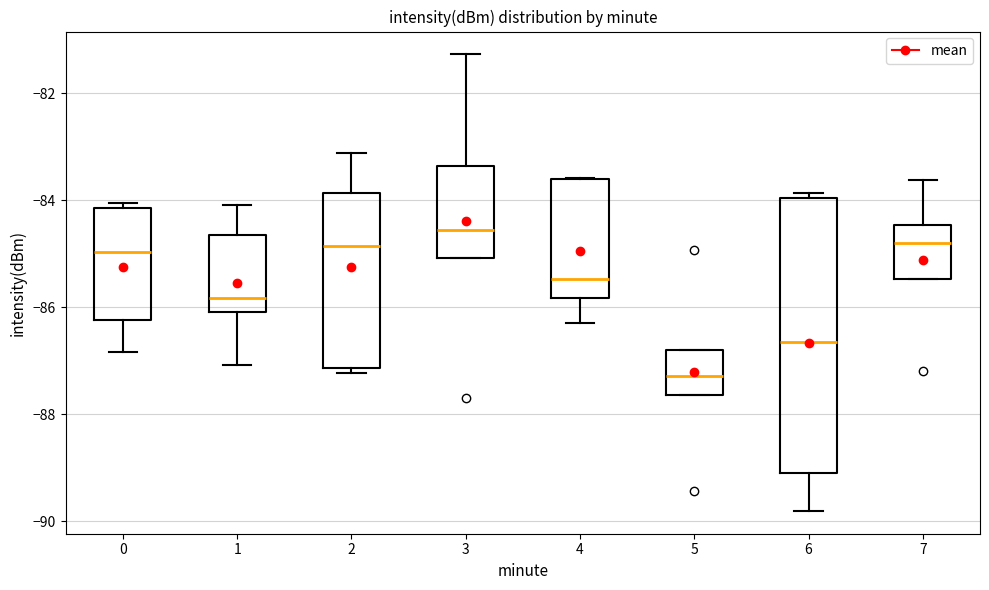

Where is the lower edge of the box at x = 2 on the y-axis? The values are not printed on the chart, so give them approximately, as read against the axis.

-87.2